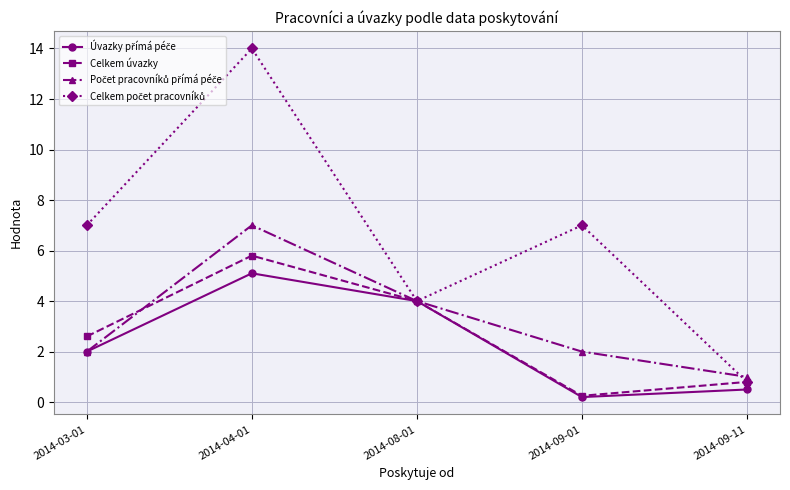

Which series changed the most between 2014-03-01 and 2014-09-01?

Celkem úvazky